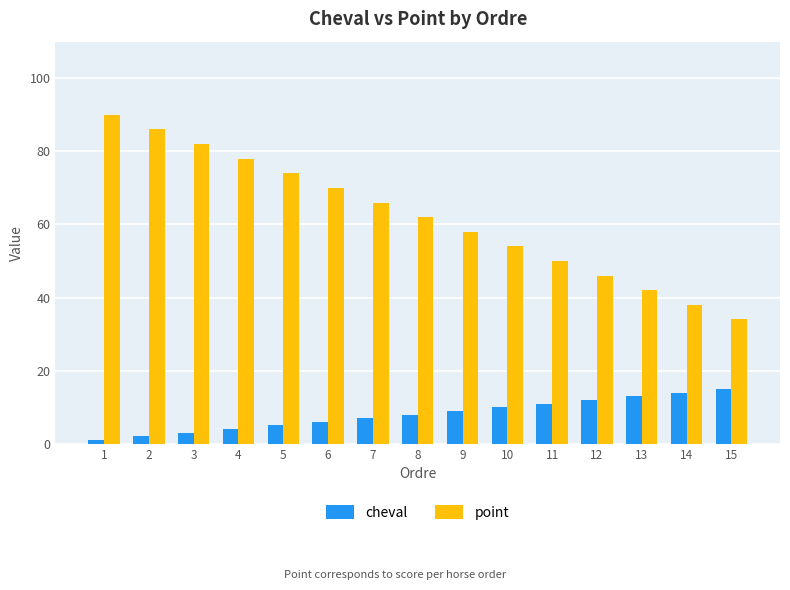

What is the average value of the cheval series?

8